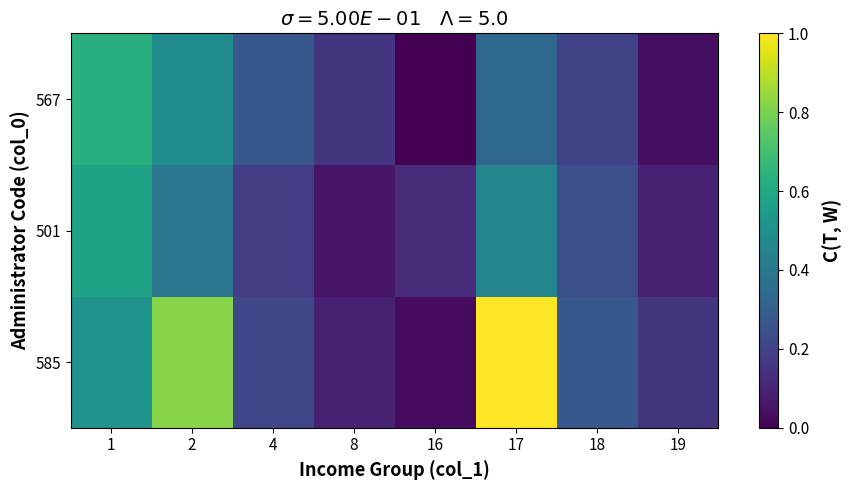

Reading left to right, extract all data points from this chart.

585: 1=0.5	2=0.8	4=0.2	8=0.1	16=0.0	17=1.0	18=0.3	19=0.2
501: 1=0.6	2=0.4	4=0.2	8=0.1	16=0.1	17=0.5	18=0.2	19=0.1
567: 1=0.6	2=0.5	4=0.3	8=0.2	16=0.0	17=0.3	18=0.2	19=0.0